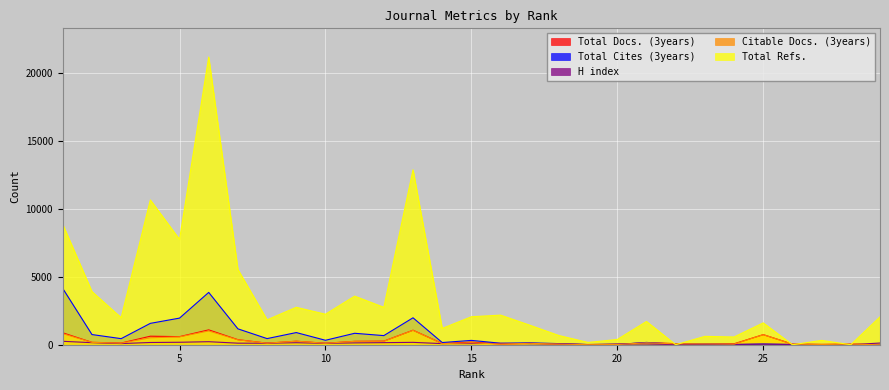

What is the difference between the Total Docs. (3years) values at 9 and 3?

134